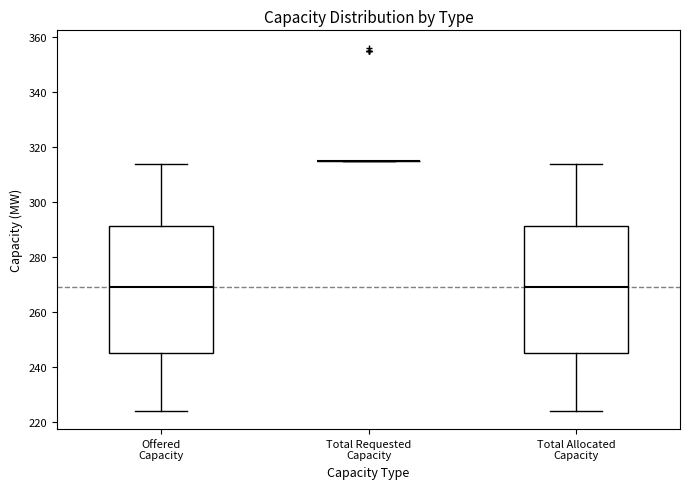

Reading left to right, transcribe this box plot: for each box, give where its median line is, the range the box spans, and where its two whiskers end, as read against the y-axis. The values are not printed on the chart, so give them approximately, as read against the axis.

Offered Capacity: median 270, box 246 to 292, whiskers 224 to 314
Total Requested Capacity: box collapsed to a line at 316, whiskers 316 to 316
Total Allocated Capacity: median 270, box 246 to 292, whiskers 224 to 314